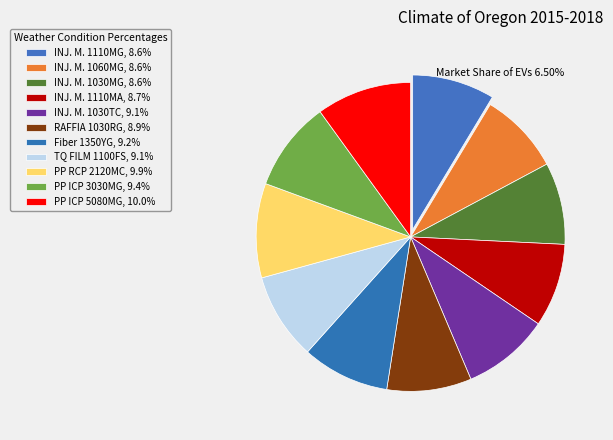

Count the number of slices in the pie.

11